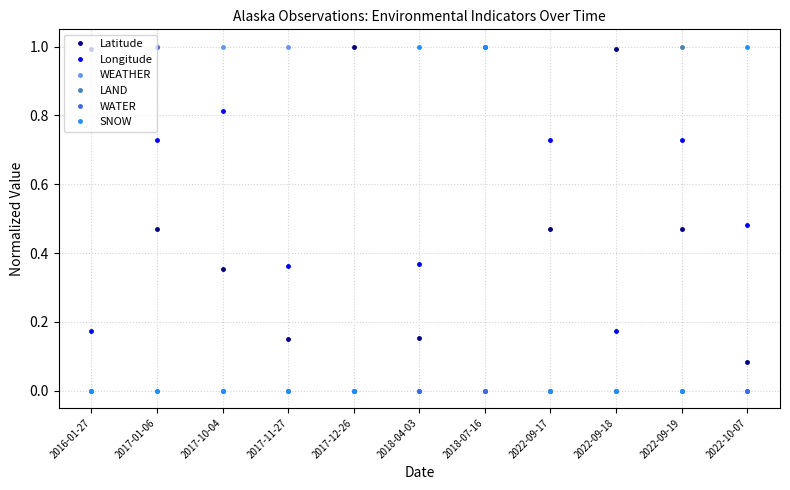

In Longitude, how many points are lower than both neighbors (excluding endpoints)?

2